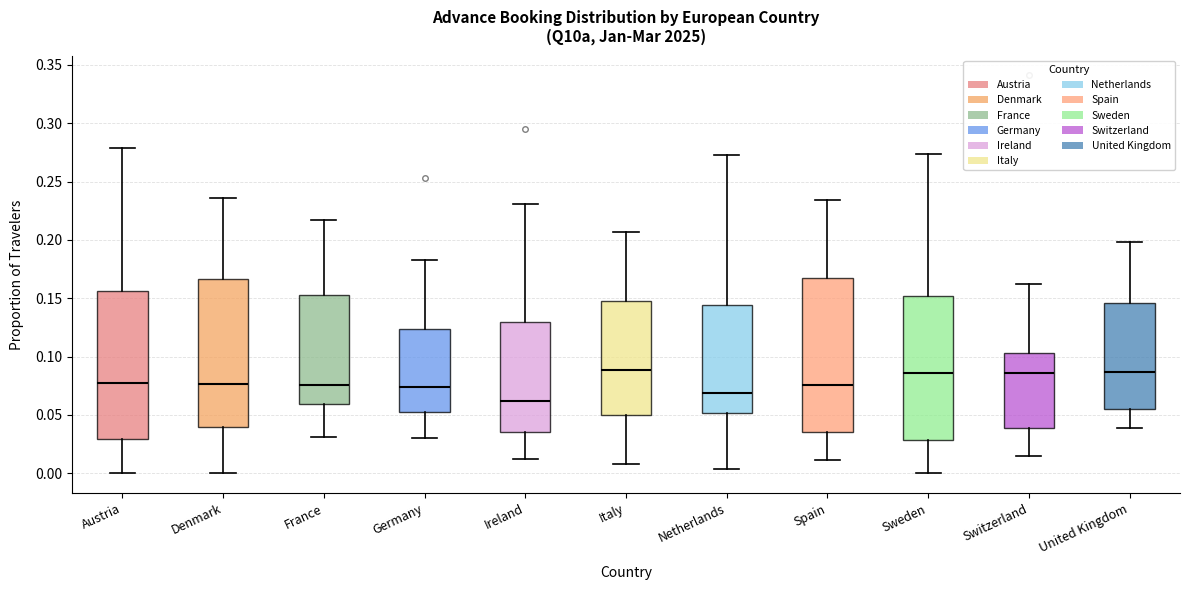

Reading left to right, read every box against the y-axis: the position of its median line, the range the box covers, and the ends of its whiskers. The values are not printed on the chart, so give them approximately, as read against the axis.

Austria: median 0.075, box 0.030 to 0.155, whiskers 0.000 to 0.280
Denmark: median 0.075, box 0.040 to 0.165, whiskers 0.000 to 0.235
France: median 0.075, box 0.060 to 0.155, whiskers 0.030 to 0.215
Germany: median 0.075, box 0.050 to 0.125, whiskers 0.030 to 0.185
Ireland: median 0.060, box 0.035 to 0.130, whiskers 0.010 to 0.230
Italy: median 0.090, box 0.050 to 0.150, whiskers 0.010 to 0.205
Netherlands: median 0.070, box 0.050 to 0.145, whiskers 0.005 to 0.275
Spain: median 0.075, box 0.035 to 0.170, whiskers 0.010 to 0.235
Sweden: median 0.085, box 0.030 to 0.150, whiskers 0.000 to 0.275
Switzerland: median 0.085, box 0.040 to 0.105, whiskers 0.015 to 0.160
United Kingdom: median 0.085, box 0.055 to 0.145, whiskers 0.040 to 0.200